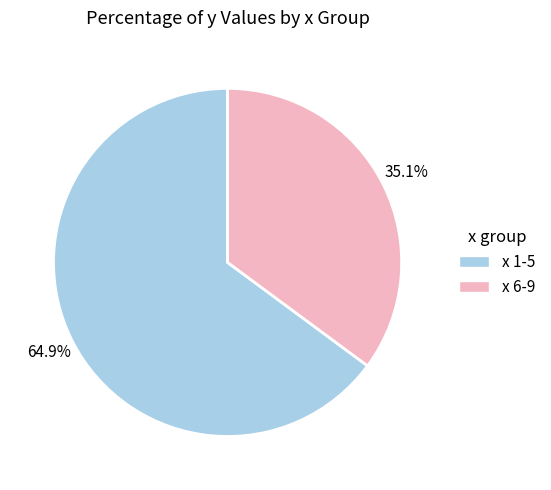

Does any single category account for the majority?

Yes